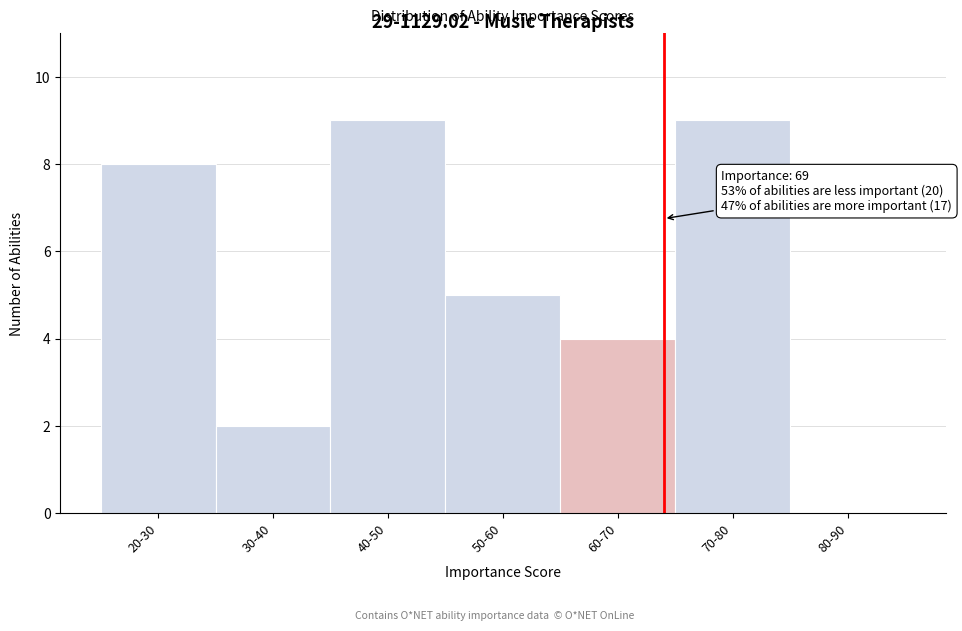

Reading left to right, transcribe all the data shown in this chart.

20-30=8	30-40=2	40-50=9	50-60=5	60-70=4	70-80=9	80-90=0